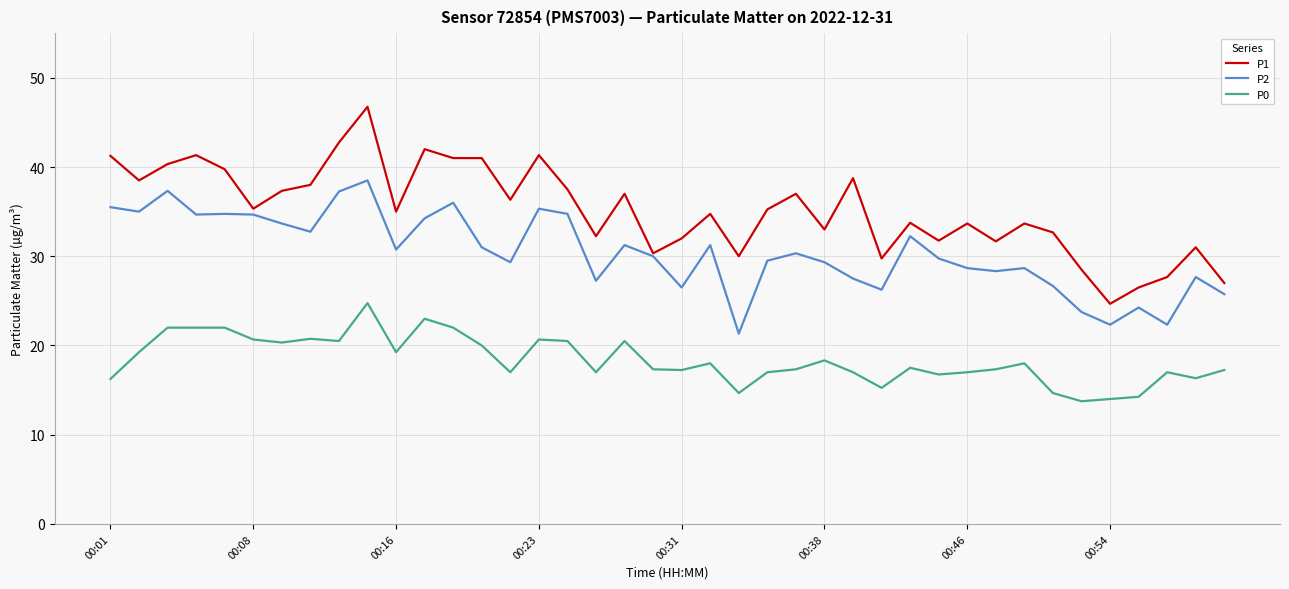

Rank the series by their maximum value, from highest to lowest.

P1, P2, P0